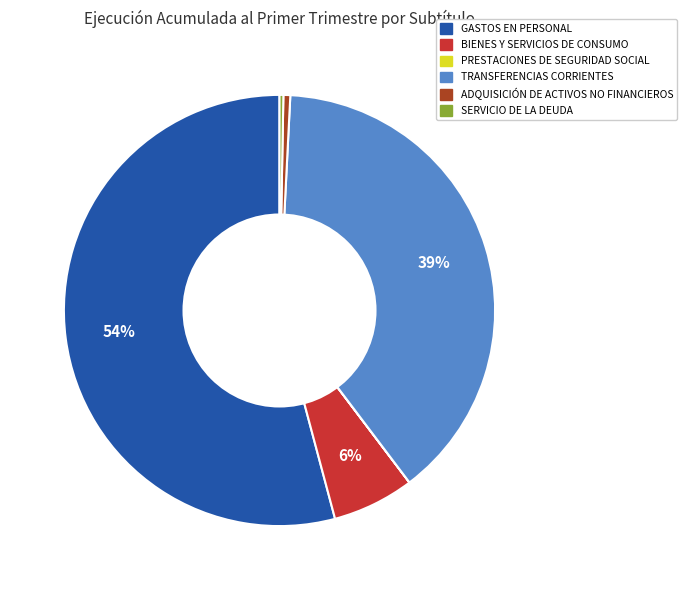

To the nearest percent, what portion does BIENES Y SERVICIOS DE CONSUMO represent?

6%